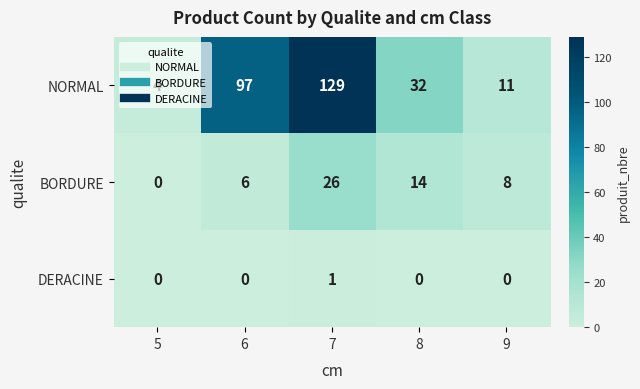

List the labels in order of BORDURE value, smallest first.

5, 6, 9, 8, 7